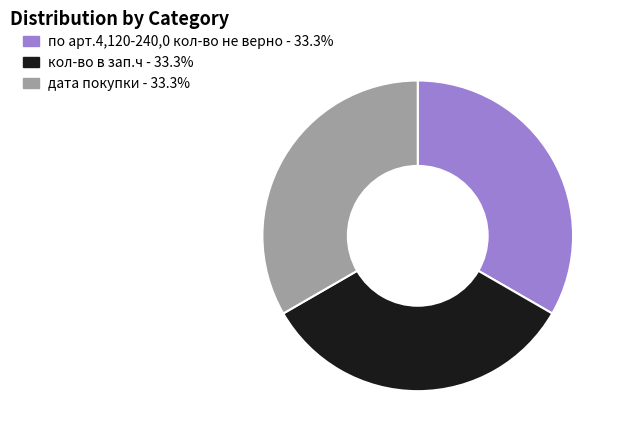

True or false: по арт.4,120-240,0 кол-во не верно accounts for 24% of the total.

False